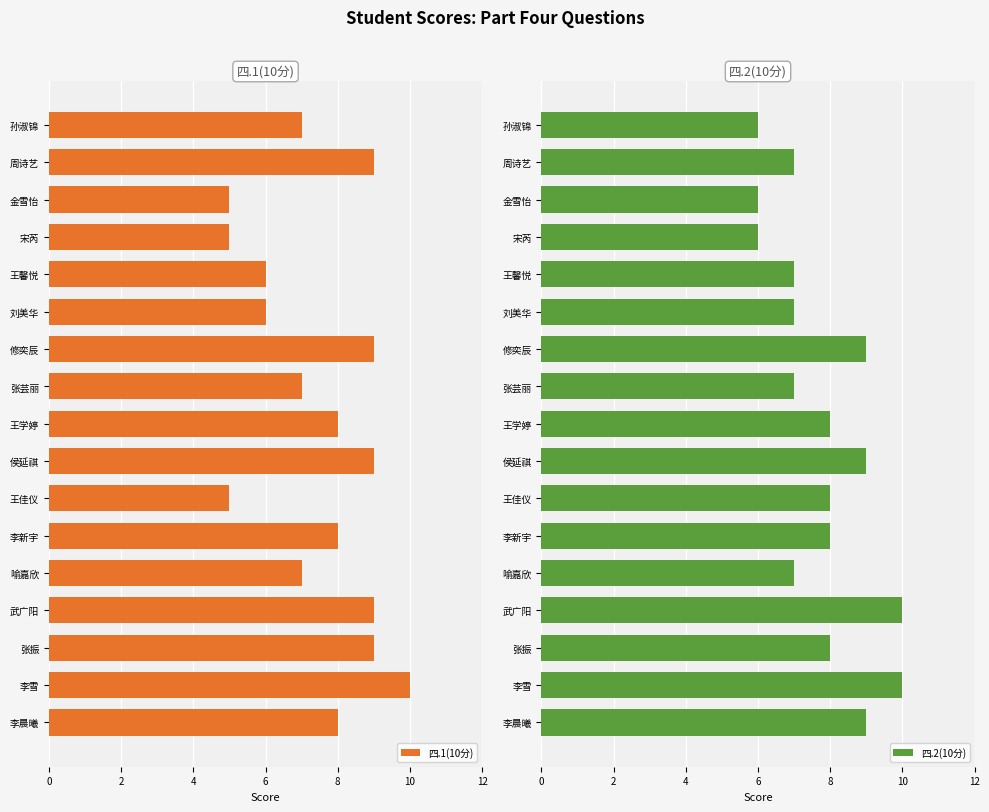

How many values in the 四.1(10分) series are below 8?

8